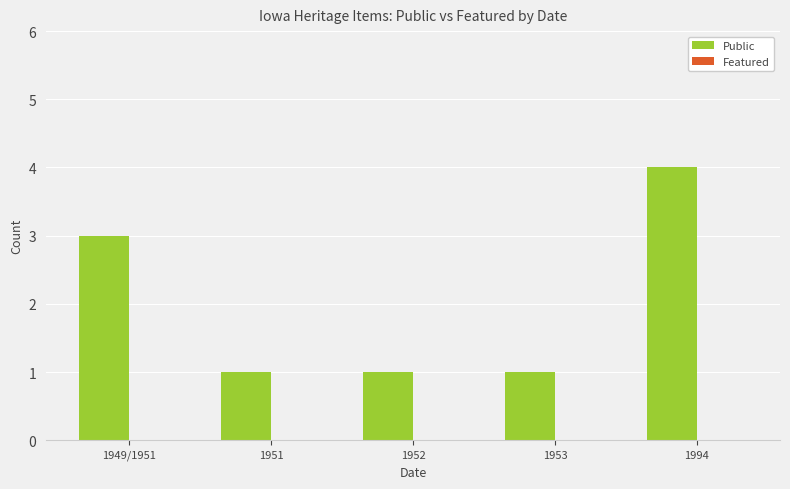

At which category does the chart reach its peak across all series?

1994